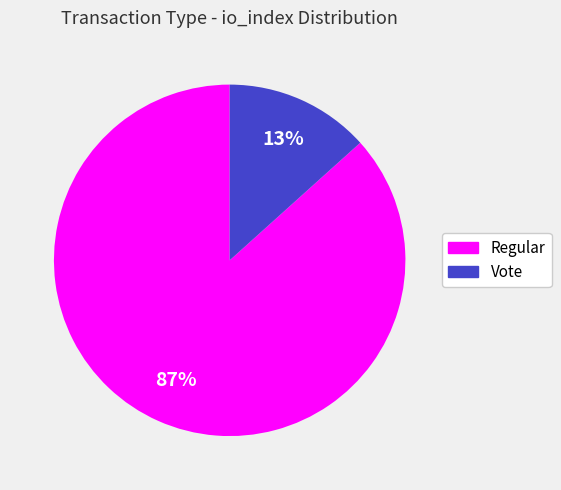

Which slice represents more than half of the pie?

Regular